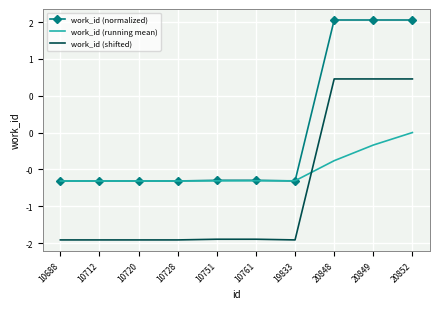

What are all the series names shown in the legend?

work_id (normalized), work_id (running mean), work_id (shifted)